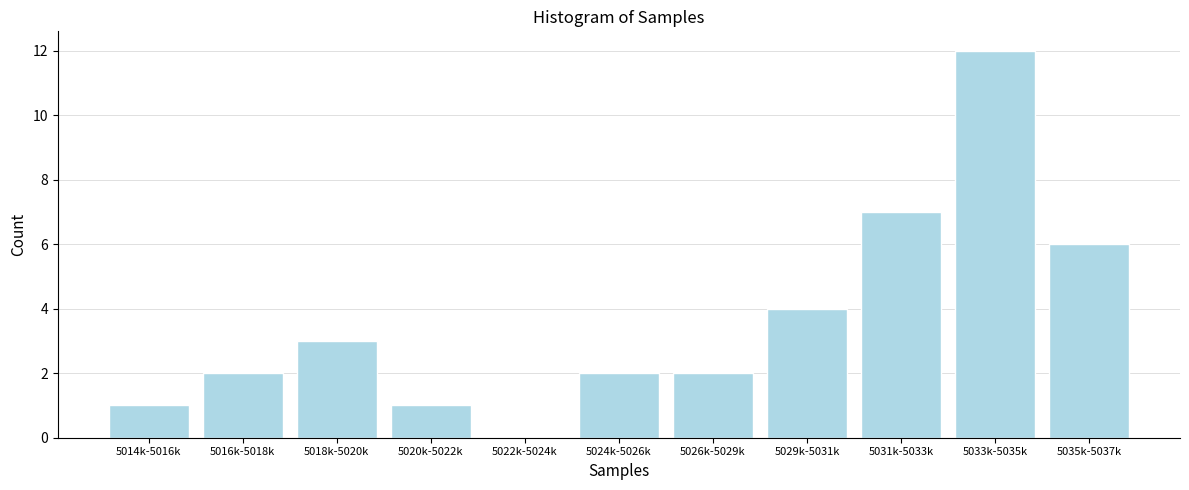

Reading right to left, what are all the values shown in this chart?

5035k-5037k=6	5033k-5035k=12	5031k-5033k=7	5029k-5031k=4	5026k-5029k=2	5024k-5026k=2	5022k-5024k=0	5020k-5022k=1	5018k-5020k=3	5016k-5018k=2	5014k-5016k=1